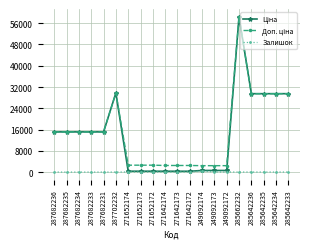

The Залишок series shows 0.0 at 287682236. True or false?

True